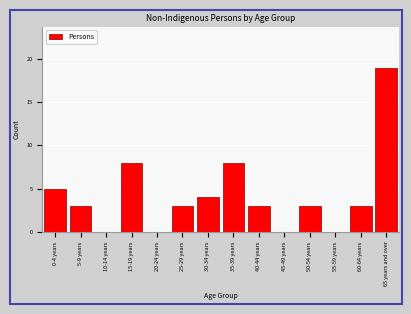

Reading left to right, what are all the values shown in this chart?

0-4 years=5	5-9 years=3	10-14 years=0	15-19 years=8	20-24 years=0	25-29 years=3	30-34 years=4	35-39 years=8	40-44 years=3	45-49 years=0	50-54 years=3	55-59 years=0	60-64 years=3	65 years and over=19